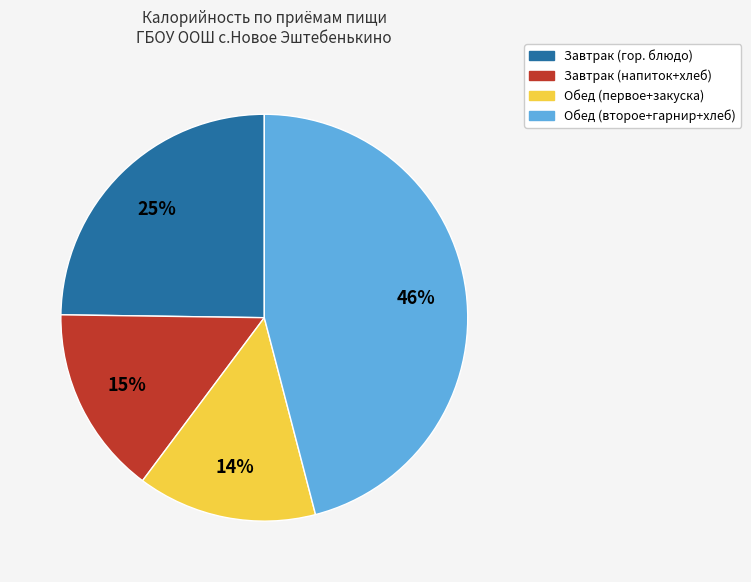

To the nearest percent, what is the average slice percentage?

25%